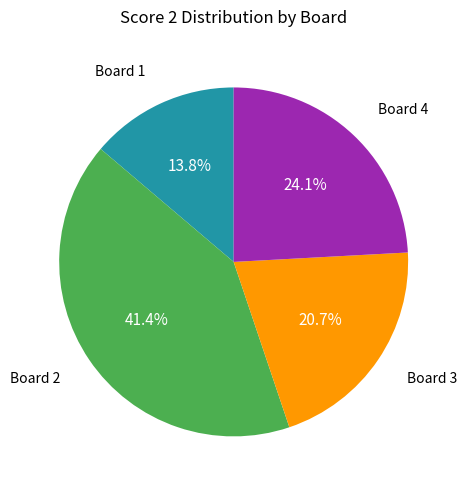

Does any single category account for the majority?

No